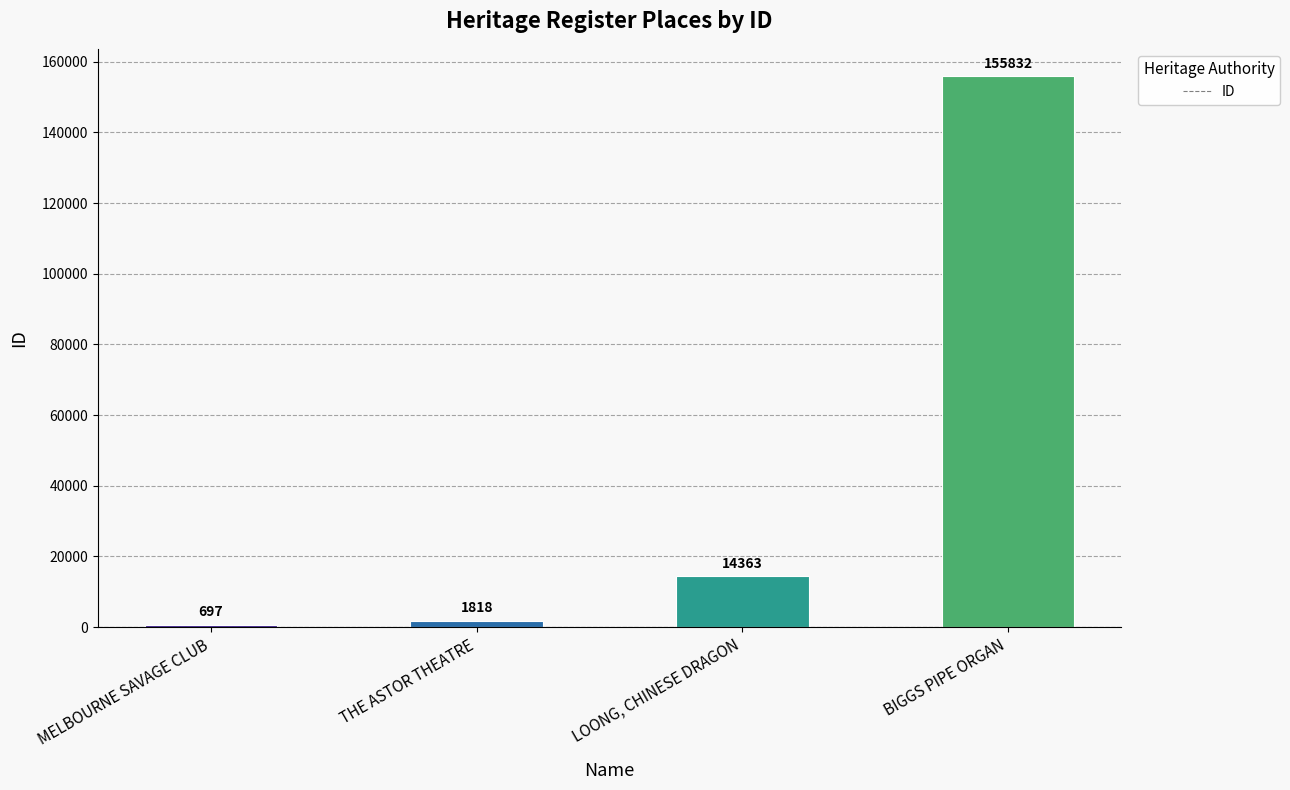

How many series are shown in this chart?

1